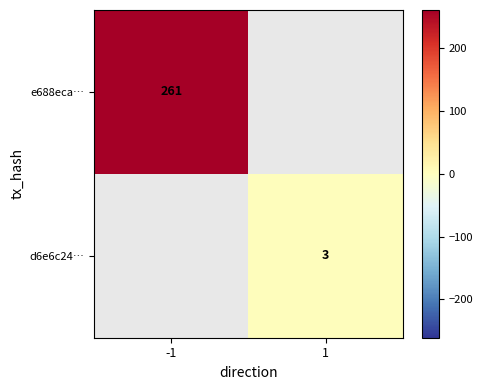

Is it true that d6e6c24… equals 1 at 1?

False